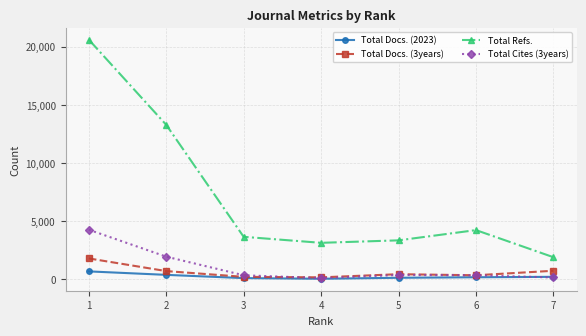

List the series in order of their peak value, lowest first.

Total Docs. (2023), Total Docs. (3years), Total Cites (3years), Total Refs.